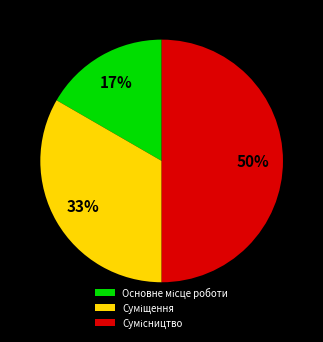

To the nearest percent, what is the average slice percentage?

33%